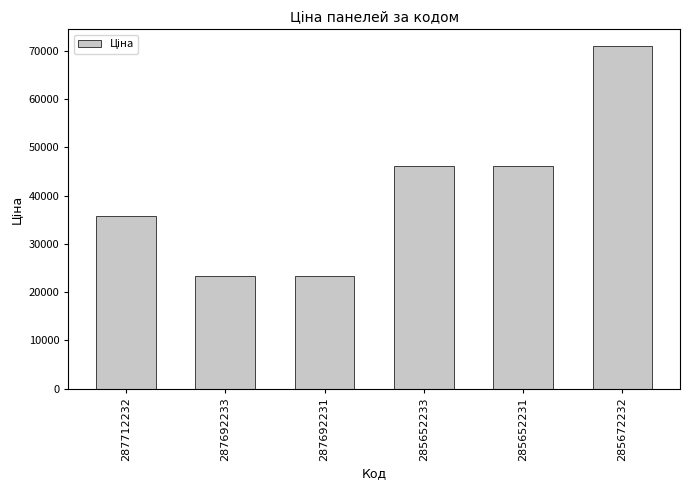

Between 285672232 and 287712232, which is larger?

285672232